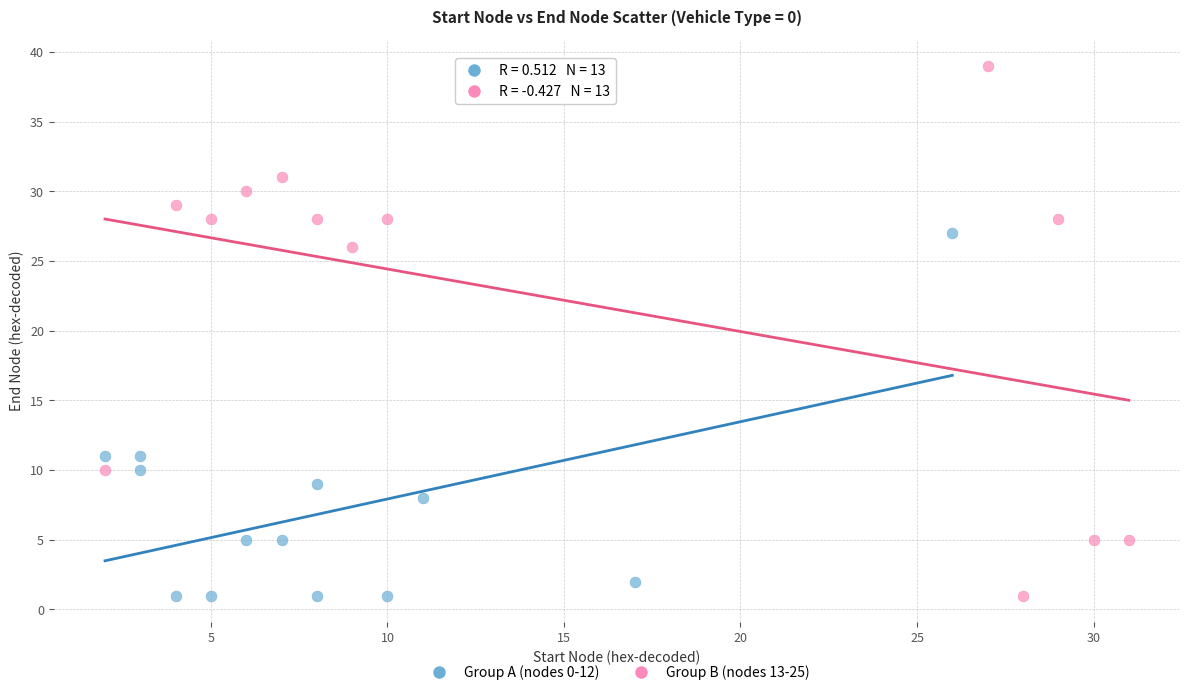

Which series has the widest spread of Y values?

Group B (nodes 13-25)